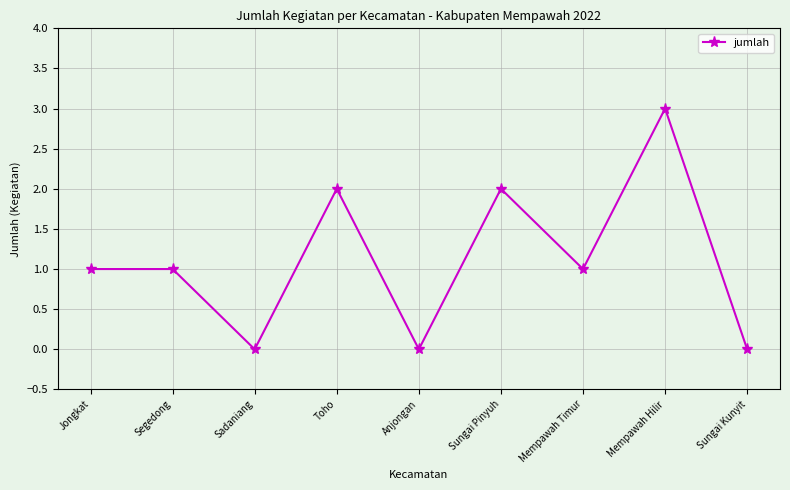

What is the ratio of the value at Jongkat to the value at Mempawah Timur?

1.0